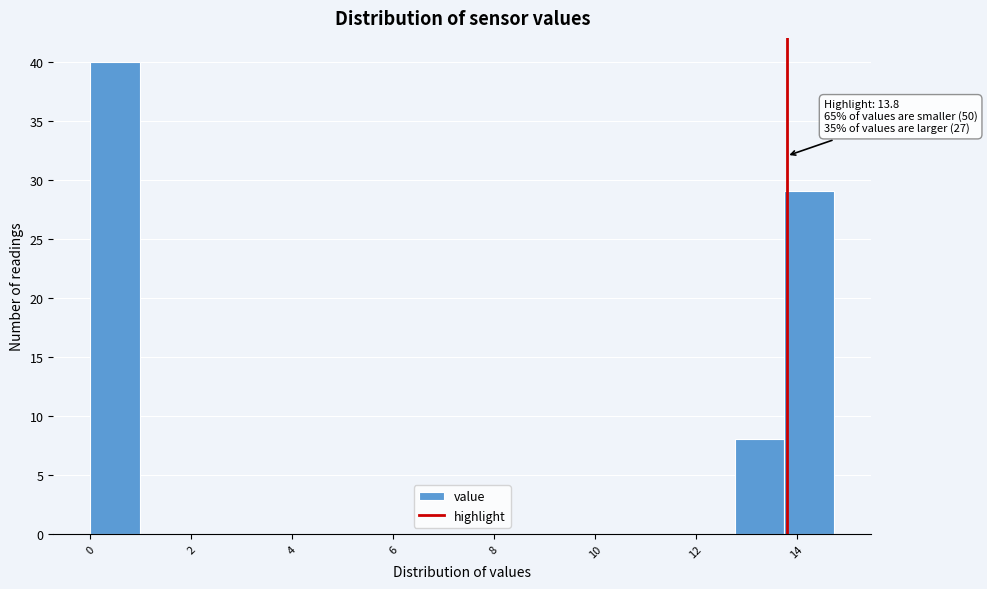

Over which range of the x-axis is the bar tallest?

0.0 to 1.0